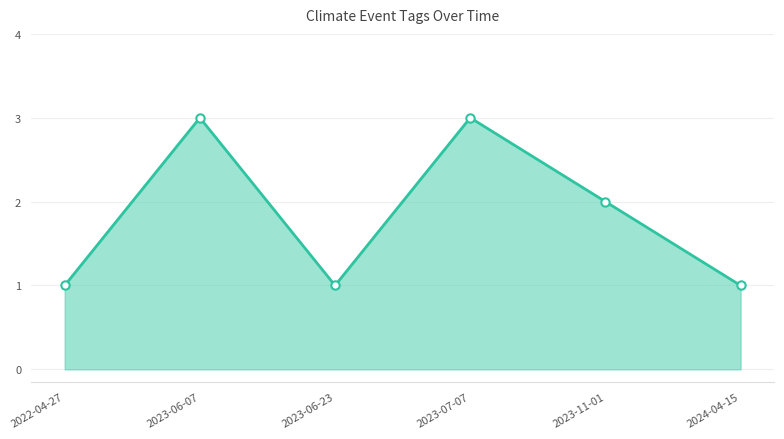

What is the greatest value displayed?

3